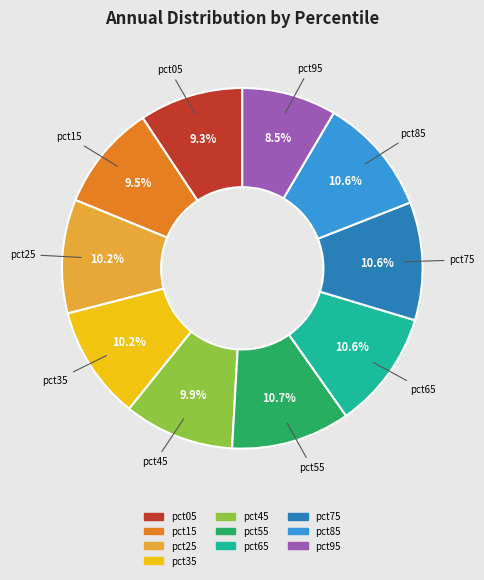

To the nearest percent, what is the difference between the largest and smallest slice percentages?

2%